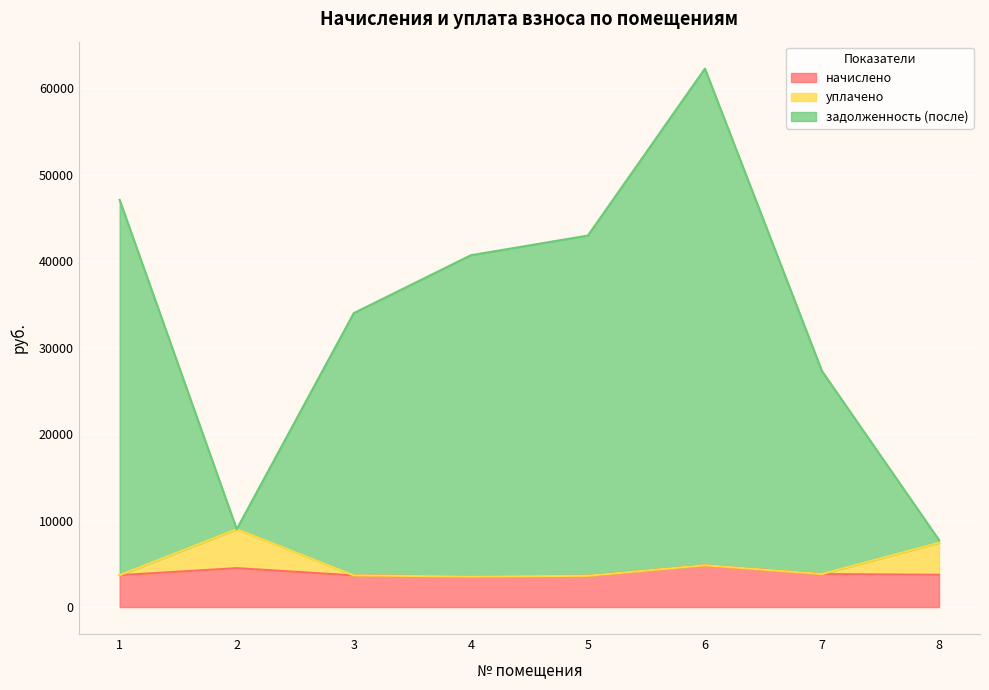

At which category is the sum across all series the highest?

6